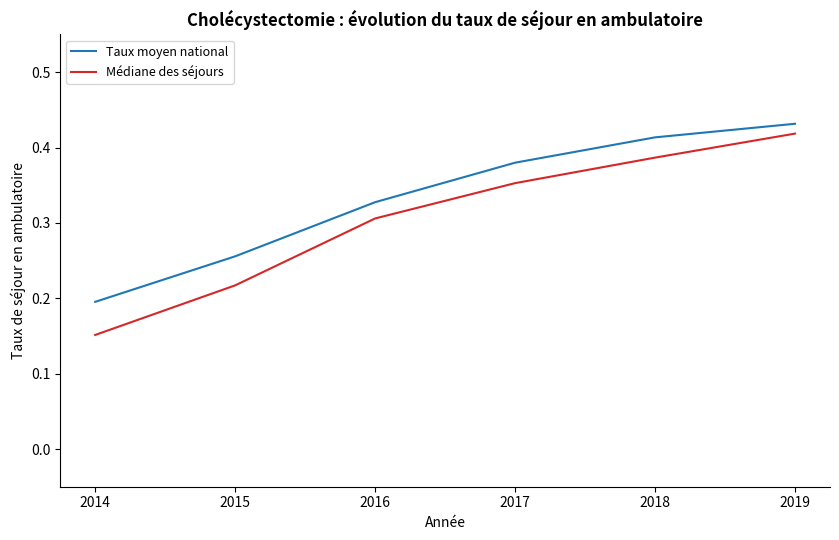

At which category is the sum across all series the highest?

2019